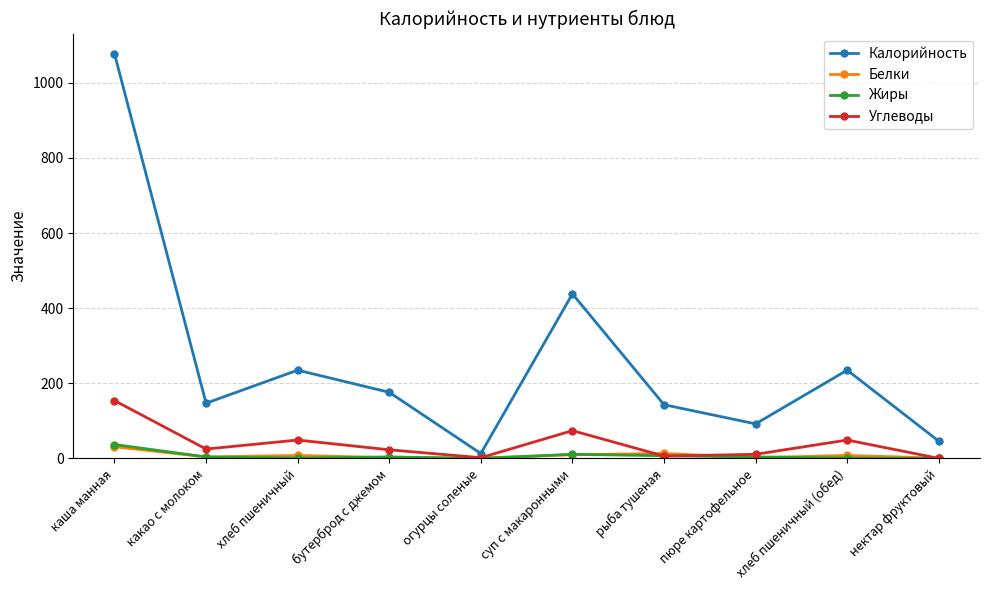

At which label does Белки first exceed 8?

каша манная